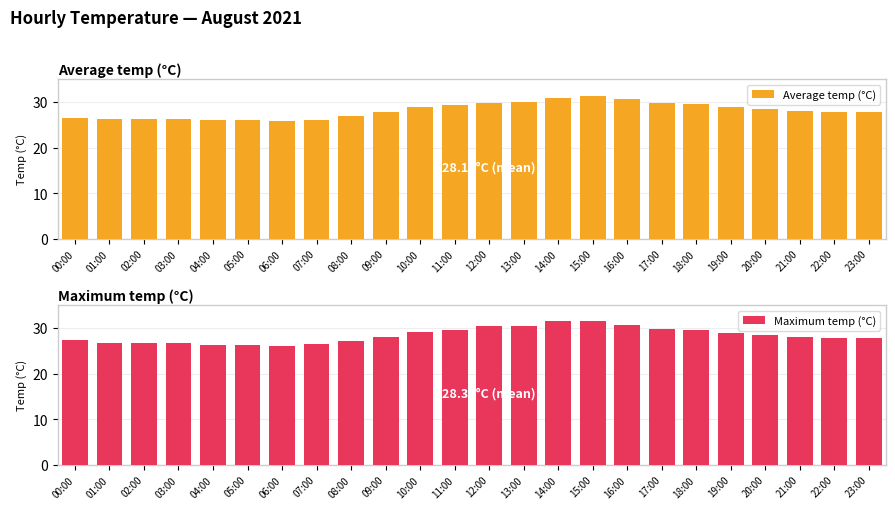

What is the label of the 12th bar from the right?

12:00